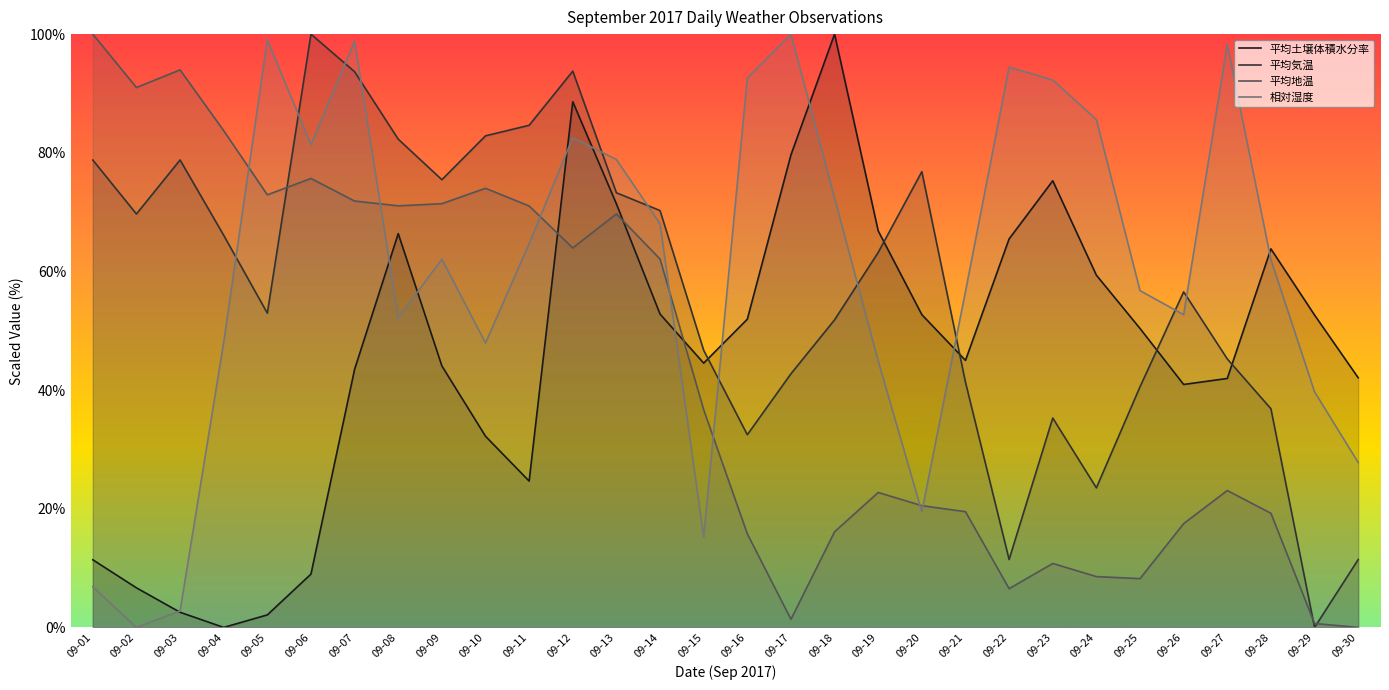

Does the chart have visible grid lines?

No